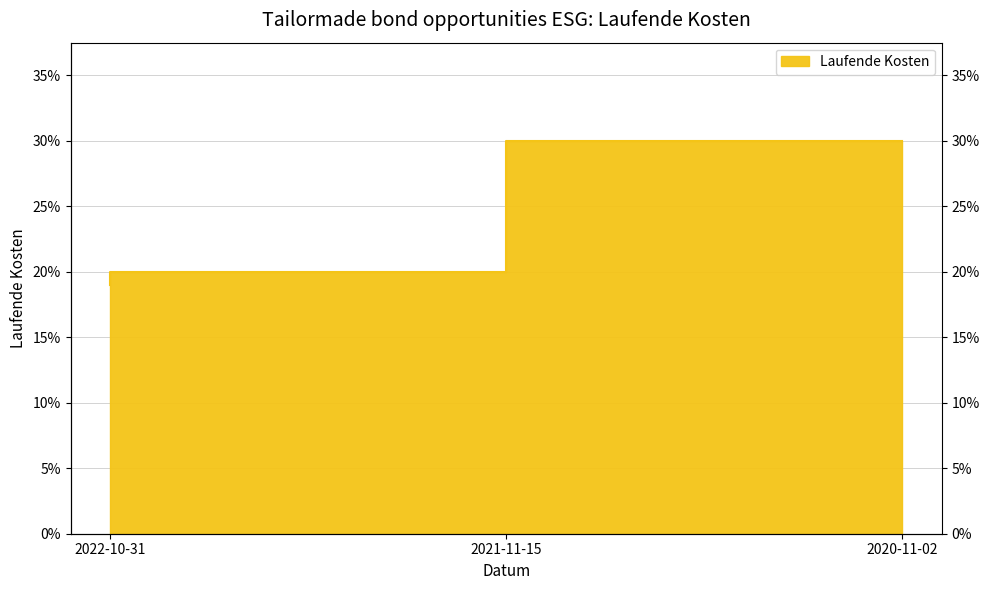

What is the label of the 2nd point from the left?

2021-11-15